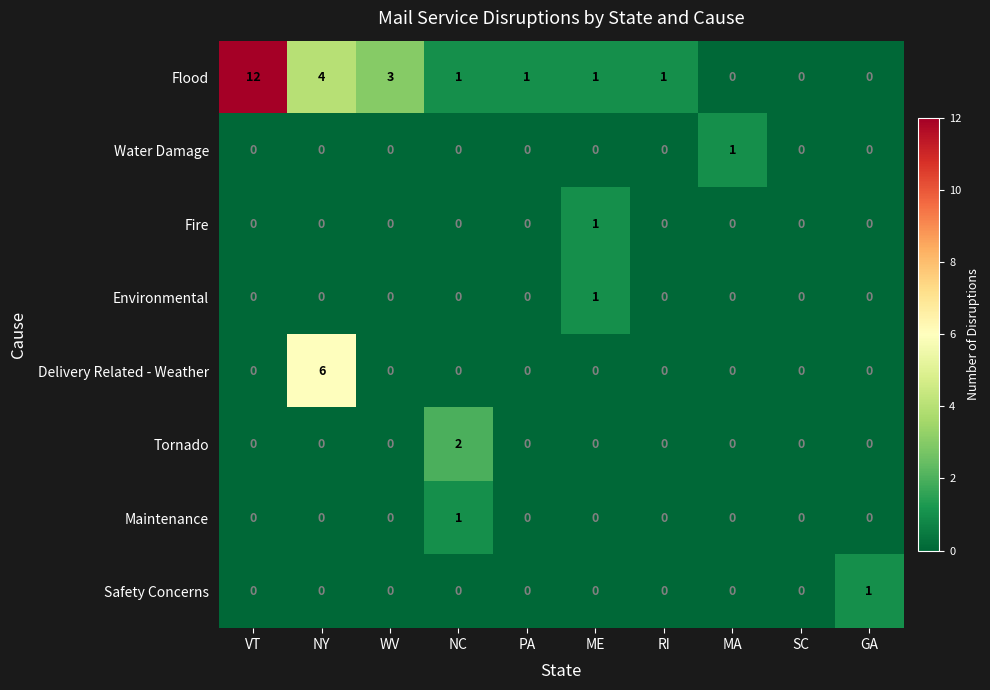

The Maintenance series shows 0 at NY. True or false?

True